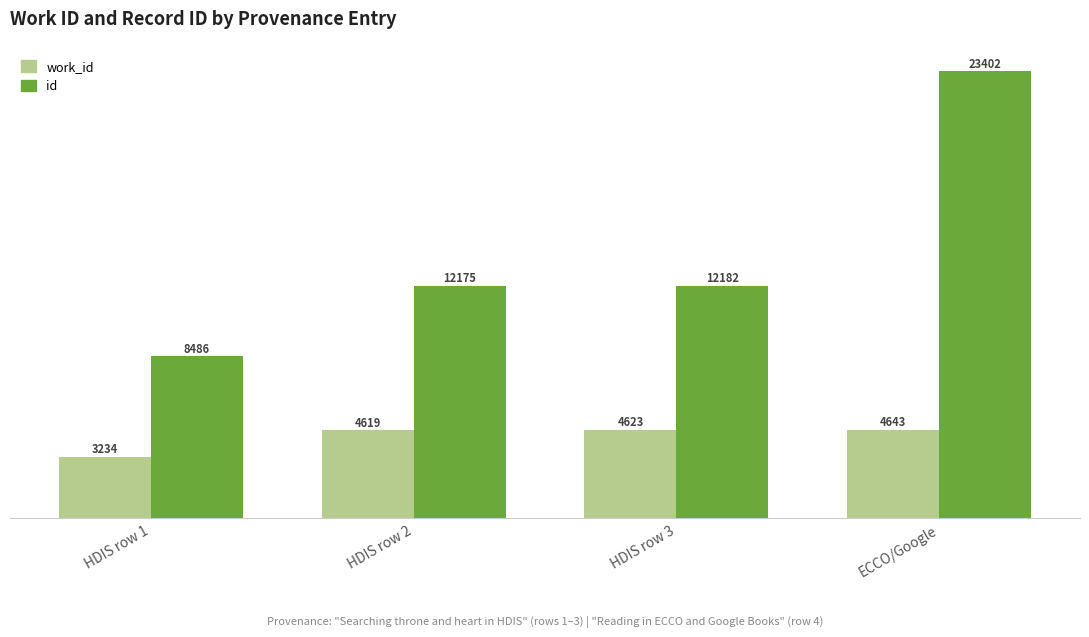

Are the bars horizontal?

No